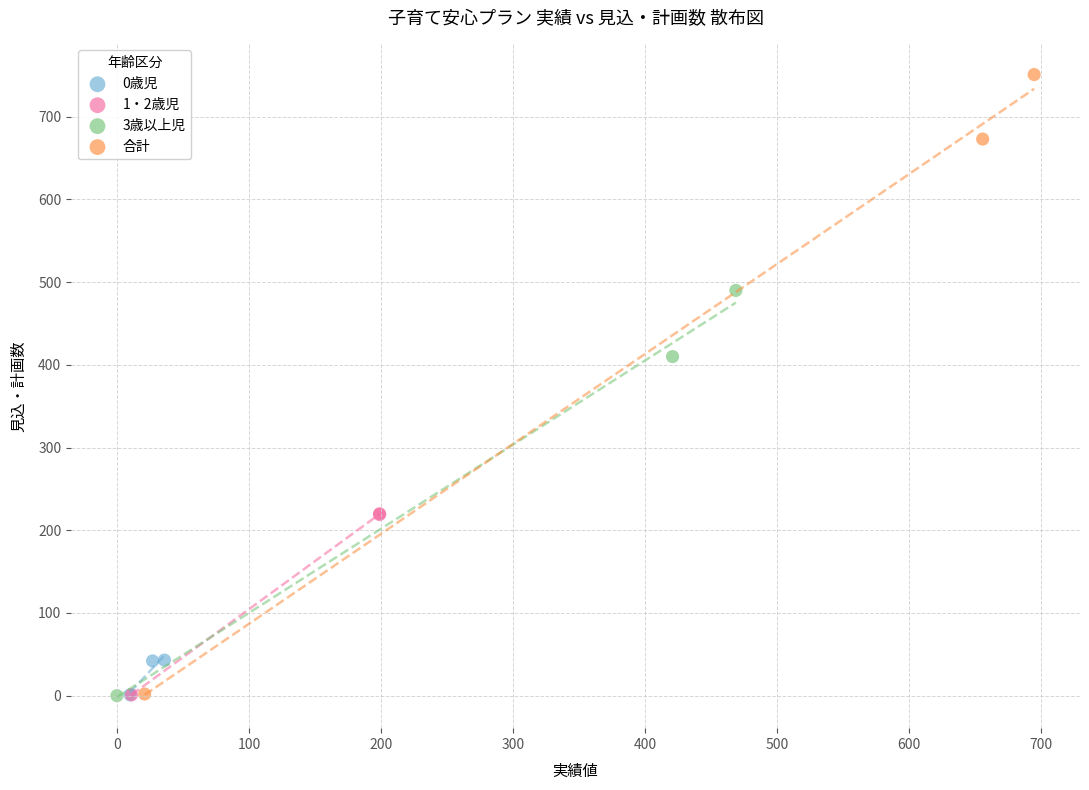

Which series has the largest Y range (max minus min)?

合計